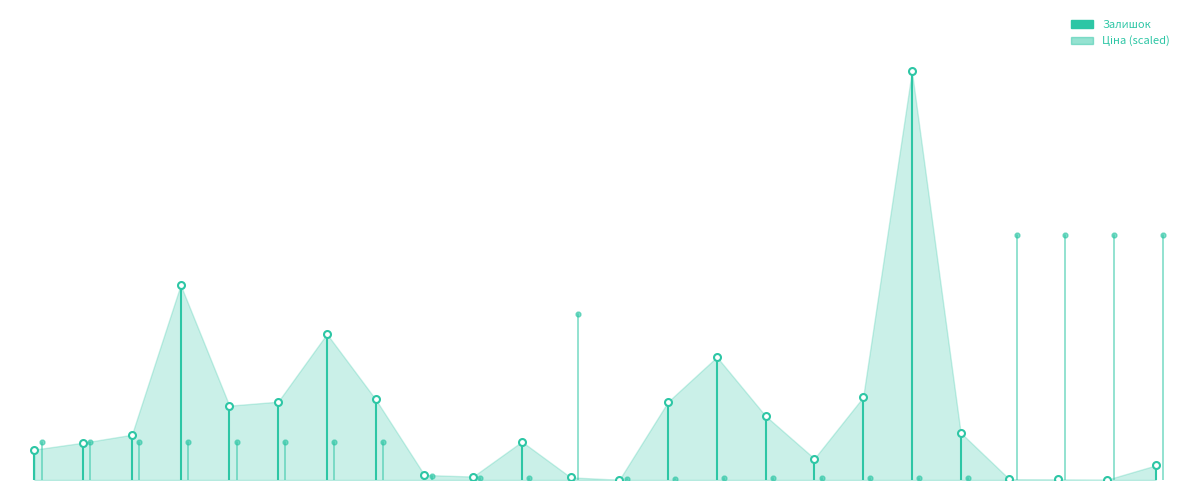

What is the difference between the maximum and minimum values in the Залишок series?

115.0